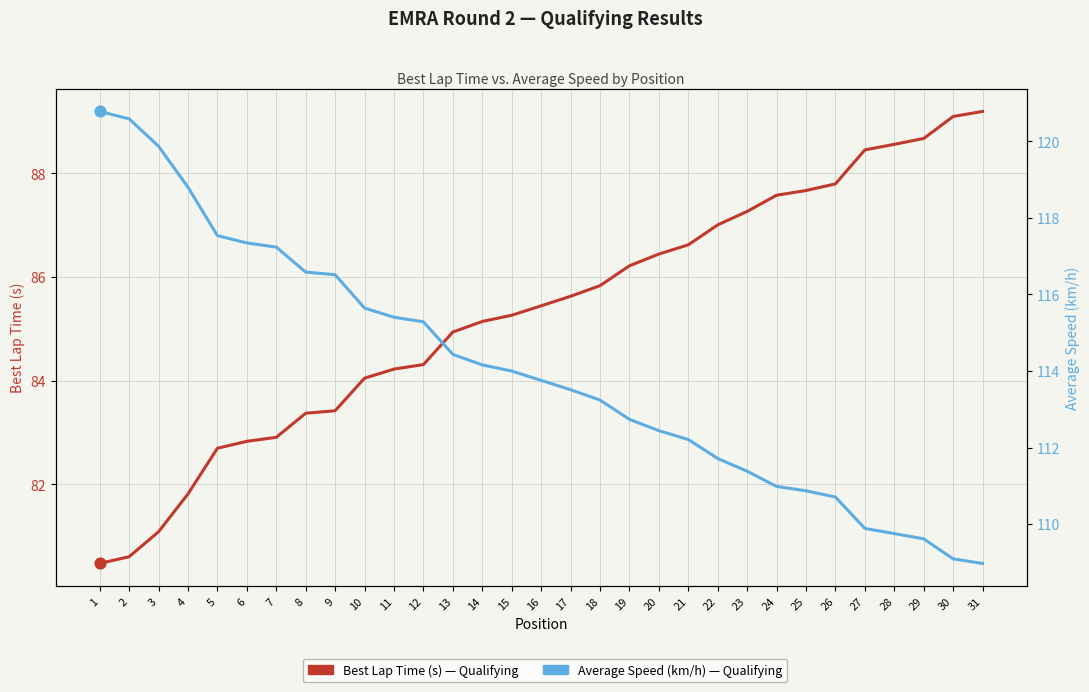

Which series contains the lowest Y value?

Best Lap Time (s)